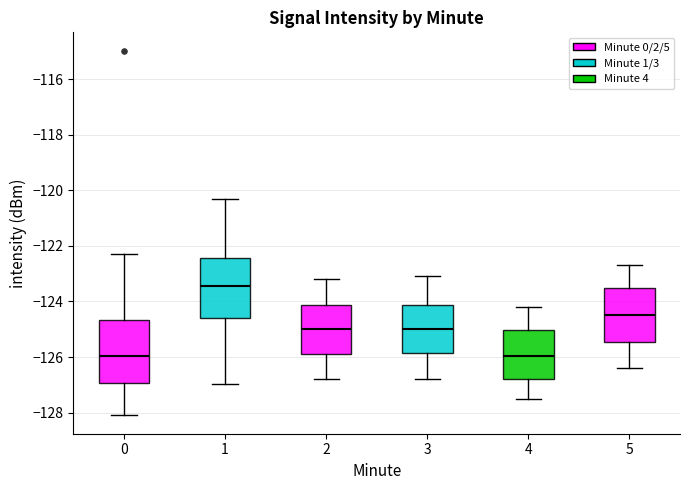

Reading left to right, transcribe this box plot: for each box, give where its median line is, the range the box spans, and where its two whiskers end, as read against the y-axis. The values are not printed on the chart, so give them approximately, as read against the axis.

0: median -126.0, box -127.0 to -124.6, whiskers -128.2 to -122.2
1: median -123.4, box -124.6 to -122.4, whiskers -127.0 to -120.4
2: median -125.0, box -125.8 to -124.2, whiskers -126.8 to -123.2
3: median -125.0, box -125.8 to -124.2, whiskers -126.8 to -123.0
4: median -126.0, box -126.8 to -125.0, whiskers -127.4 to -124.2
5: median -124.4, box -125.4 to -123.6, whiskers -126.4 to -122.6